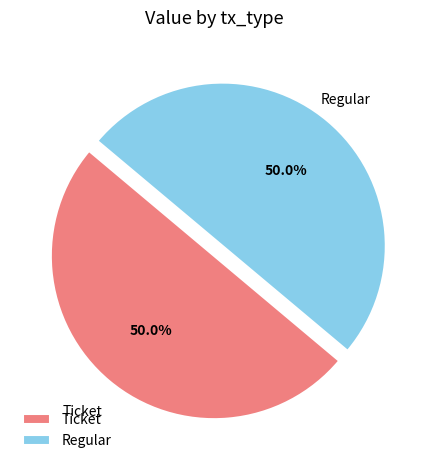

Is the sum of Ticket and Regular greater than half?

Yes